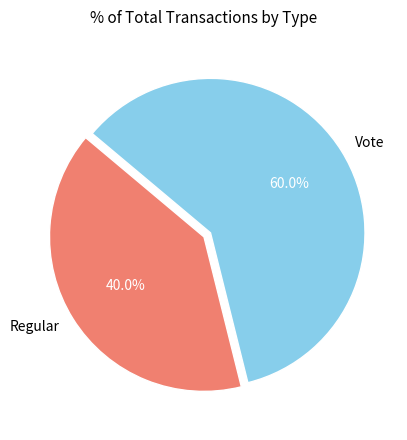

To the nearest percent, what portion does Vote represent?

60%